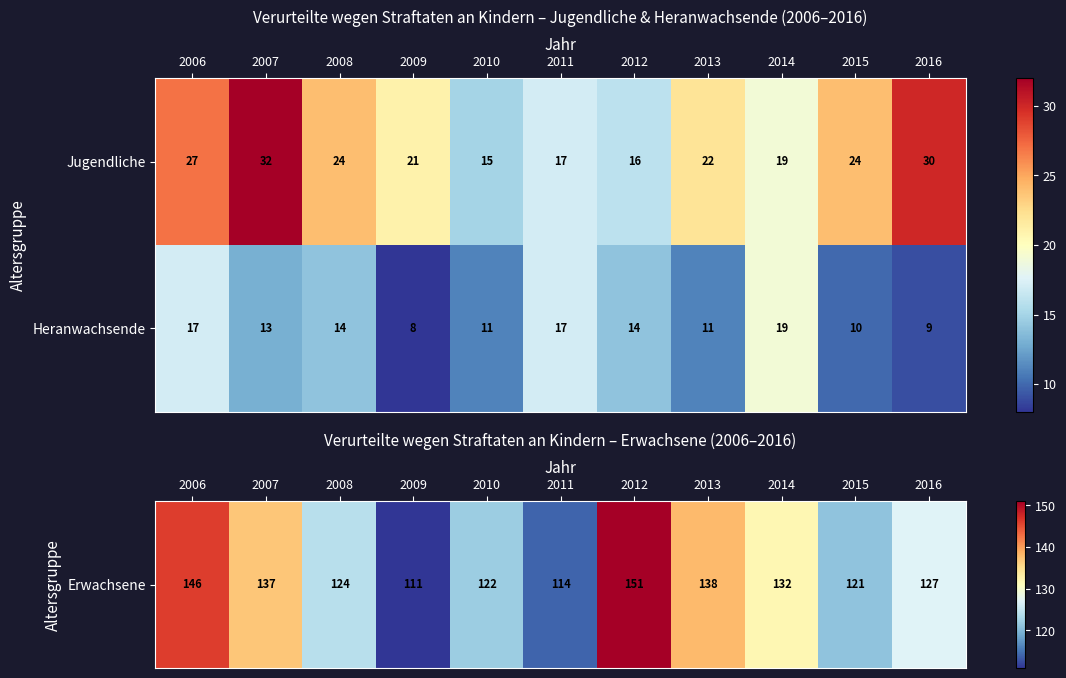

What is the greatest value displayed?

32